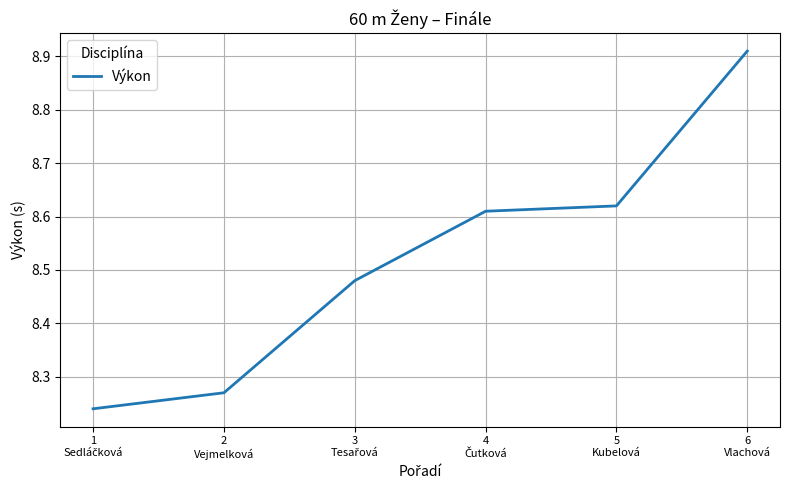

How many values are between 8 and 9?

6